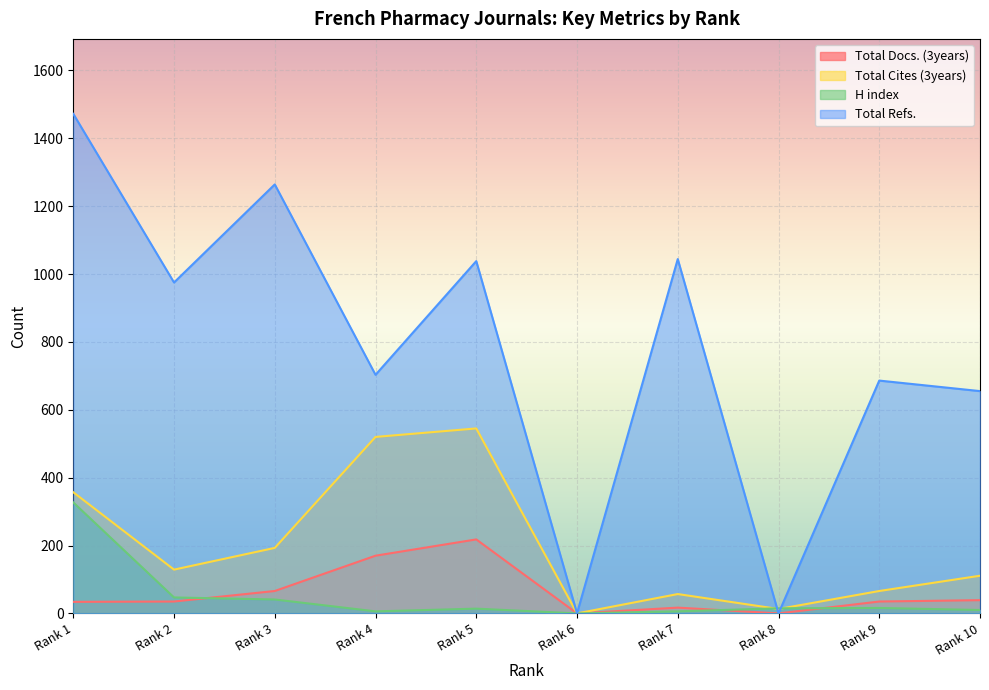

Which series has the widest spread of values?

Total Refs.